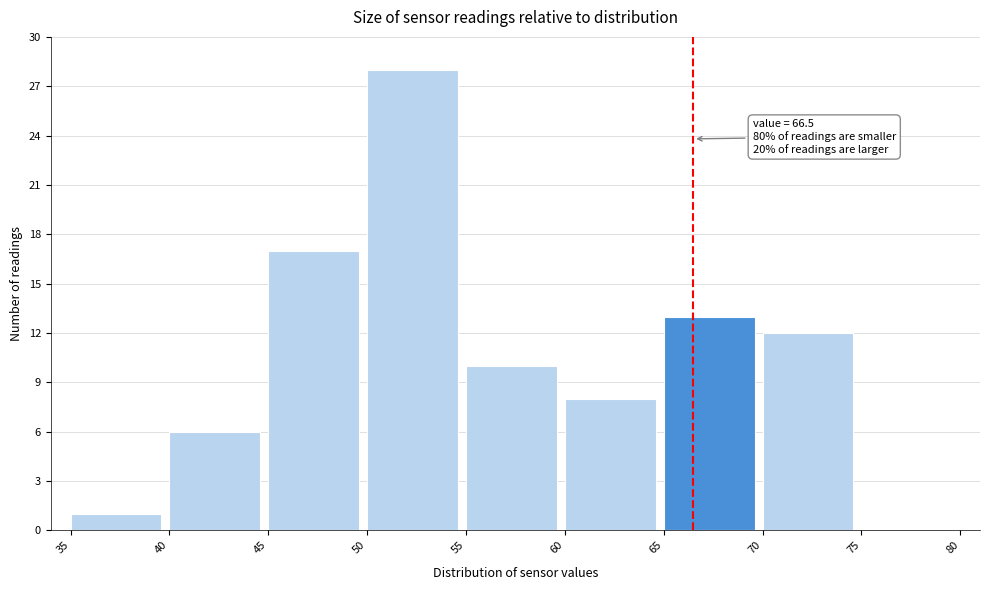

Over which range of the x-axis is the bar tallest?

50 to 55